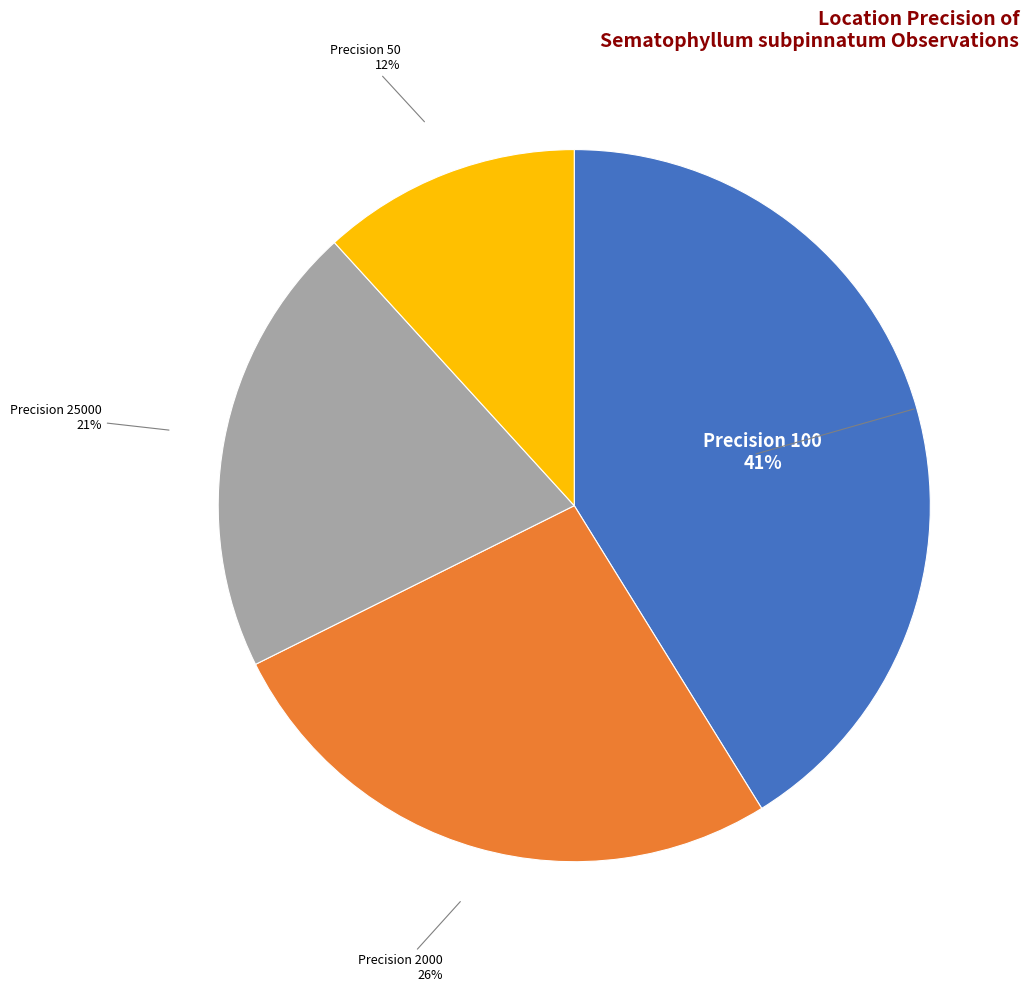

What percentage is the Precision 25000 slice, to the nearest percent?

21%